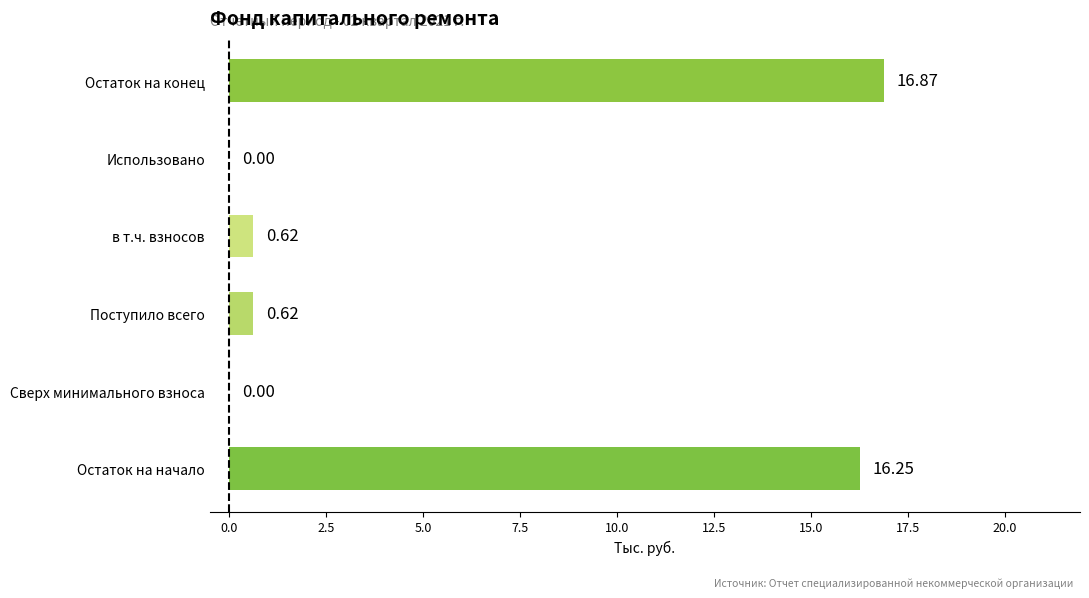

Which category has the highest value across all series?

Остаток на конец